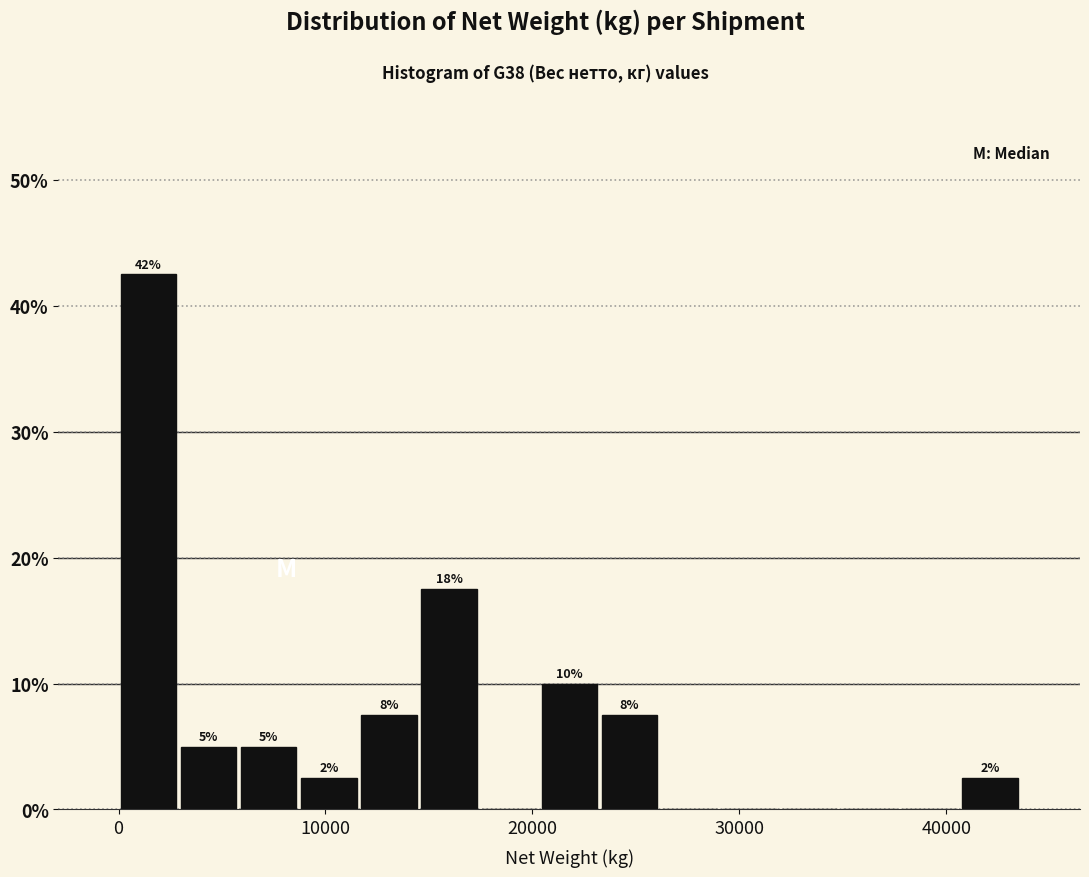

Read against the x-axis, roughly where is the centre of the tallest bar?

1000